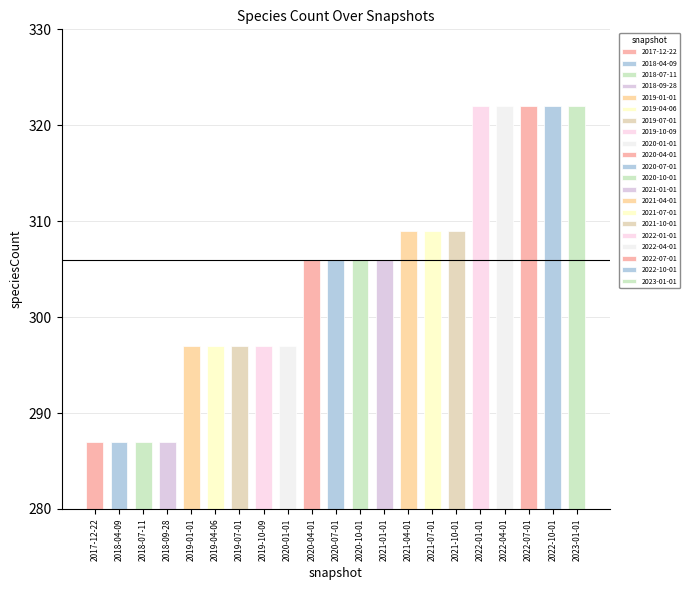

How many bars are there in total?

21